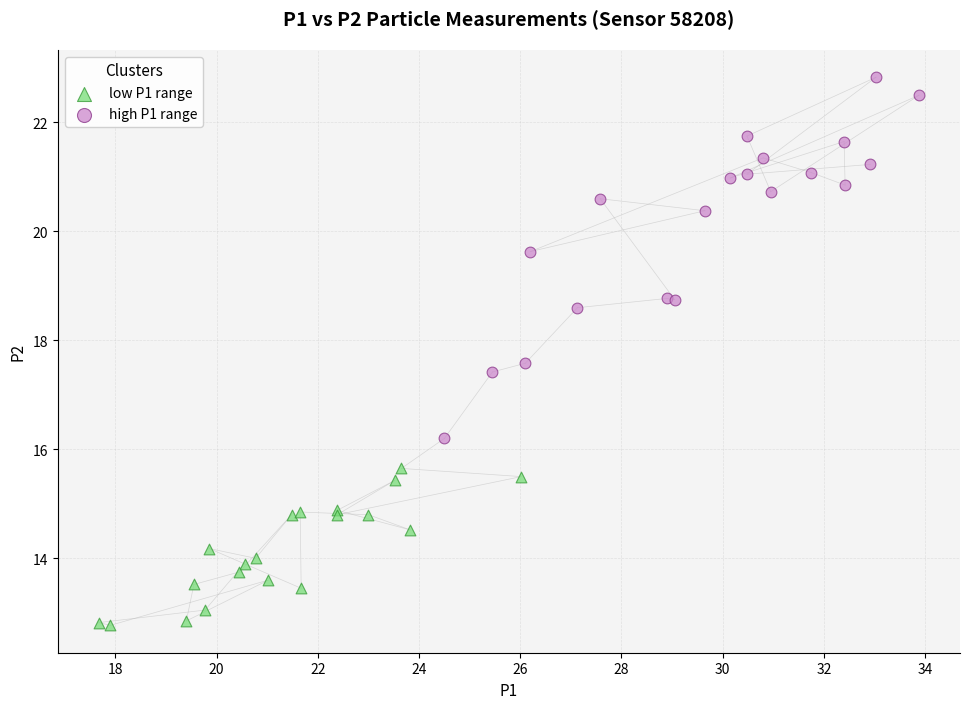

Which series has the widest spread of Y values?

high P1 range